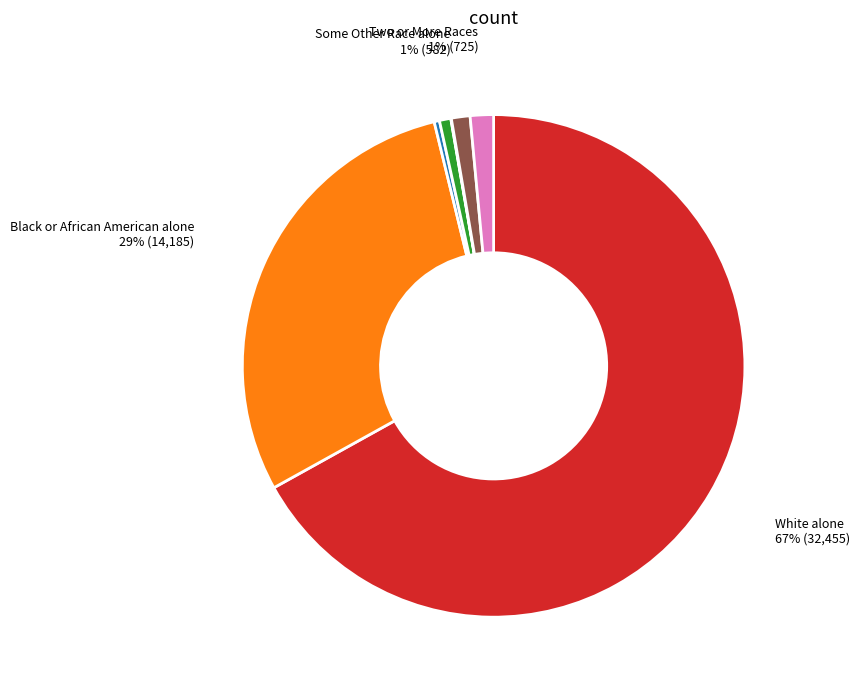

Is there any slice that represents more than half of the pie?

Yes